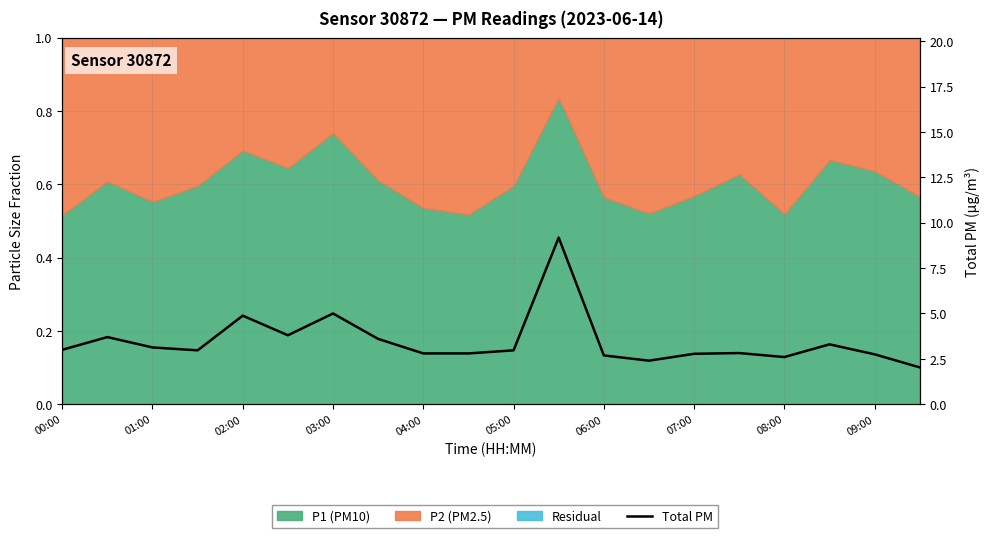

What is the ratio of the value at 03:00 to the value at 02:00?

1.0